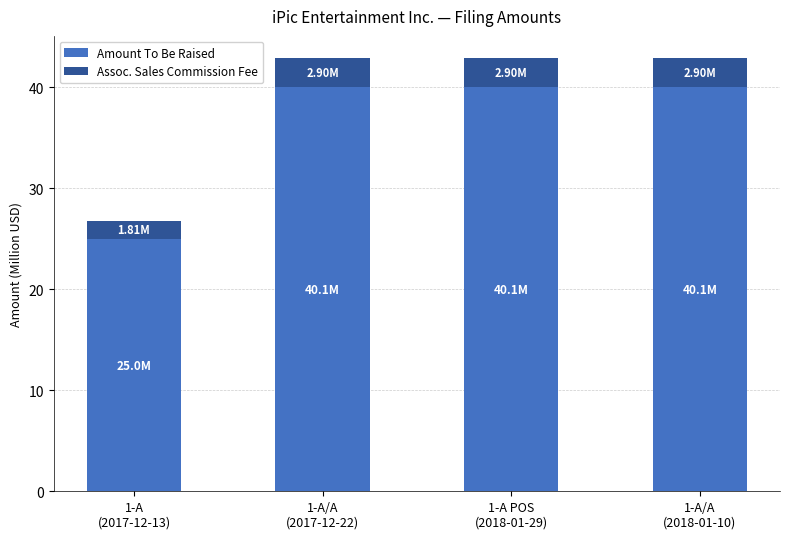

What is the average value of the Amount To Be Raised series?

36.3